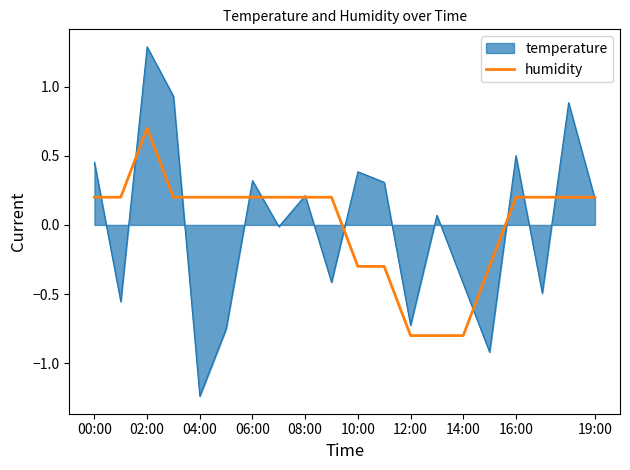

Which series has the widest spread of values?

temperature